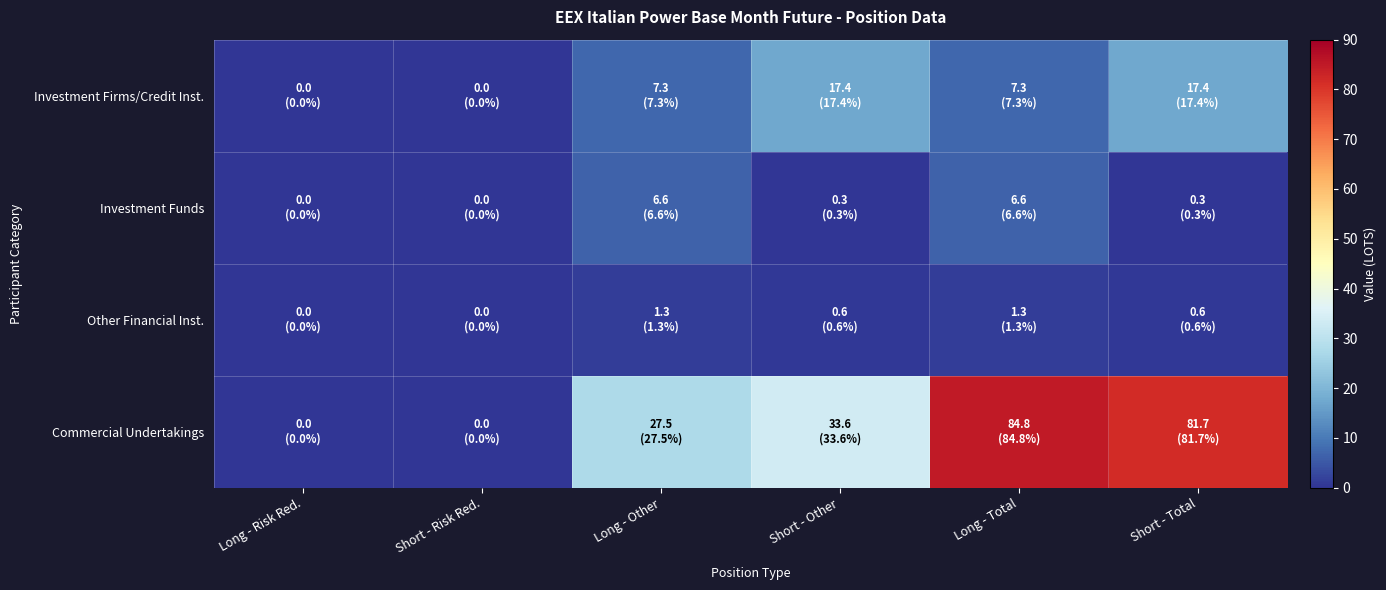

At which category is the sum across all series the highest?

Long - Total